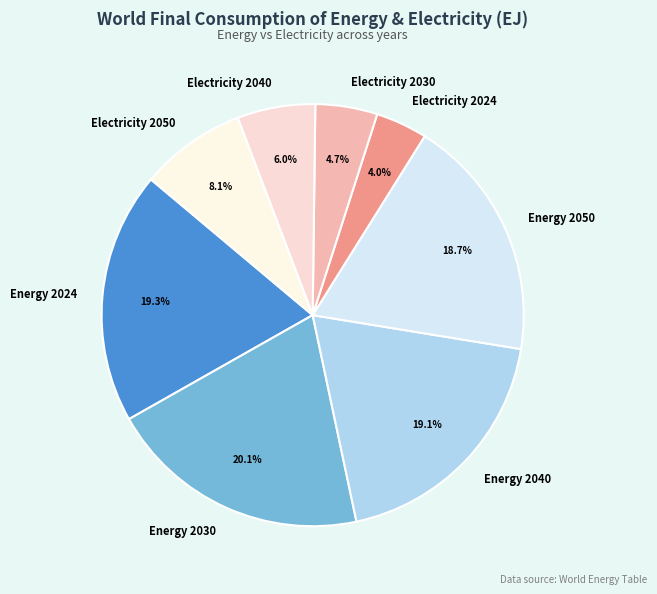

How many segments does this pie chart have?

8